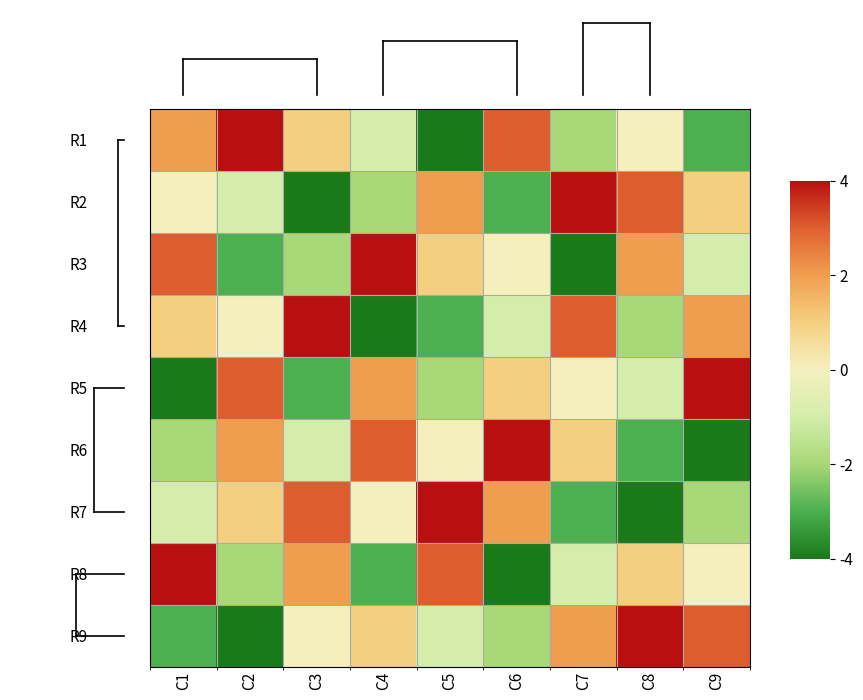

Reading left to right, extract all data points from this chart.

R1: C1=2	C2=4	C3=1	C4=-1	C5=-4	C6=3	C7=-2	C8=0	C9=-3
R2: C1=0	C2=-1	C3=-4	C4=-2	C5=2	C6=-3	C7=4	C8=3	C9=1
R3: C1=3	C2=-3	C3=-2	C4=4	C5=1	C6=0	C7=-4	C8=2	C9=-1
R4: C1=1	C2=0	C3=4	C4=-4	C5=-3	C6=-1	C7=3	C8=-2	C9=2
R5: C1=-4	C2=3	C3=-3	C4=2	C5=-2	C6=1	C7=0	C8=-1	C9=4
R6: C1=-2	C2=2	C3=-1	C4=3	C5=0	C6=4	C7=1	C8=-3	C9=-4
R7: C1=-1	C2=1	C3=3	C4=0	C5=4	C6=2	C7=-3	C8=-4	C9=-2
R8: C1=4	C2=-2	C3=2	C4=-3	C5=3	C6=-4	C7=-1	C8=1	C9=0
R9: C1=-3	C2=-4	C3=0	C4=1	C5=-1	C6=-2	C7=2	C8=4	C9=3